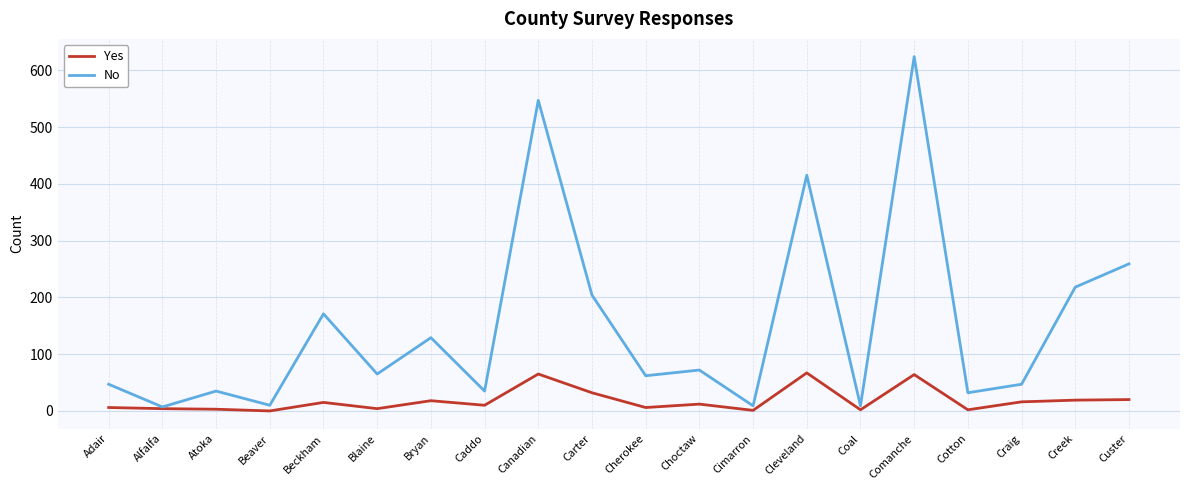

Is it true that No equals 59 at Caddo?

False